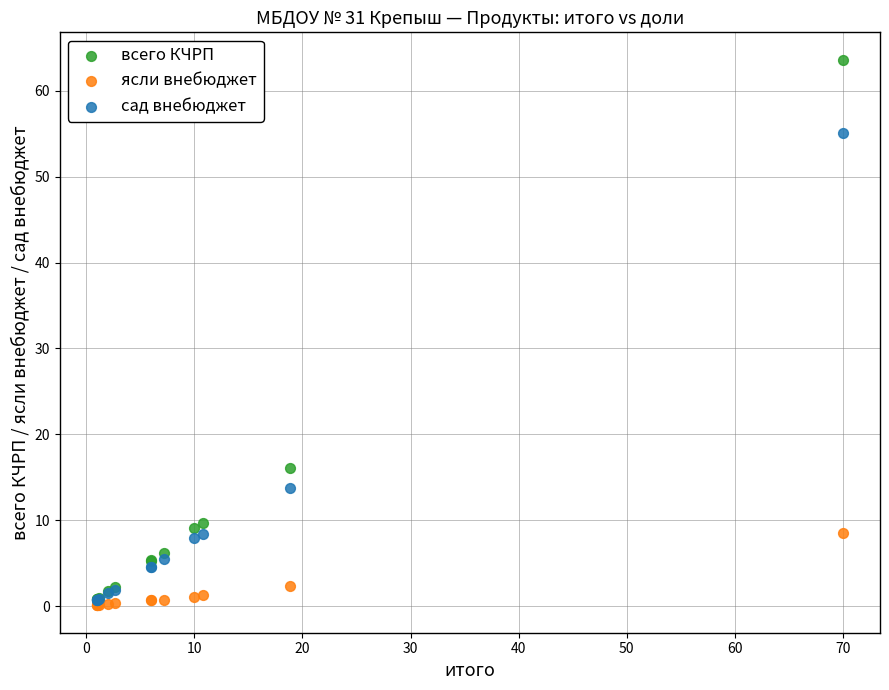

What are all the series names shown in the legend?

всего КЧРП, ясли внебюджет, сад внебюджет